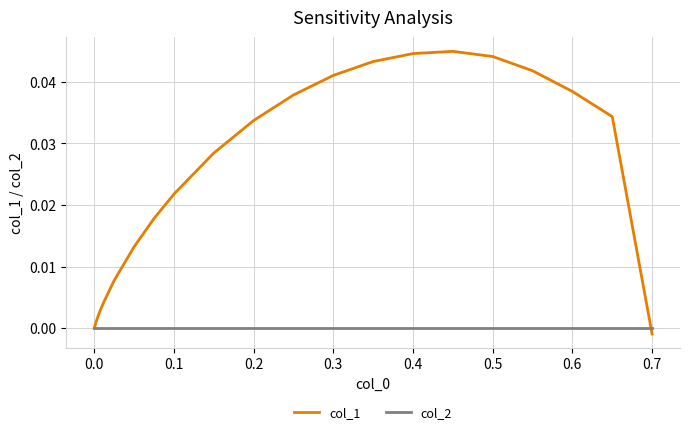

How many lines are shown in the chart?

2